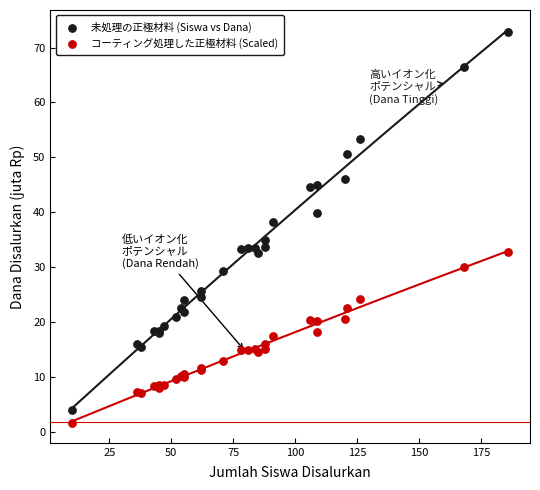

What is the X range (max minus min) for the scatter plot?

176.0